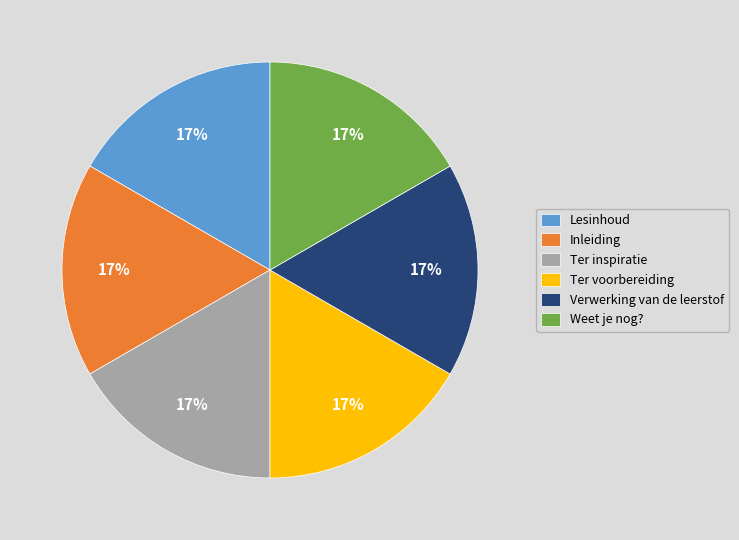

How many slices are in this pie chart?

6